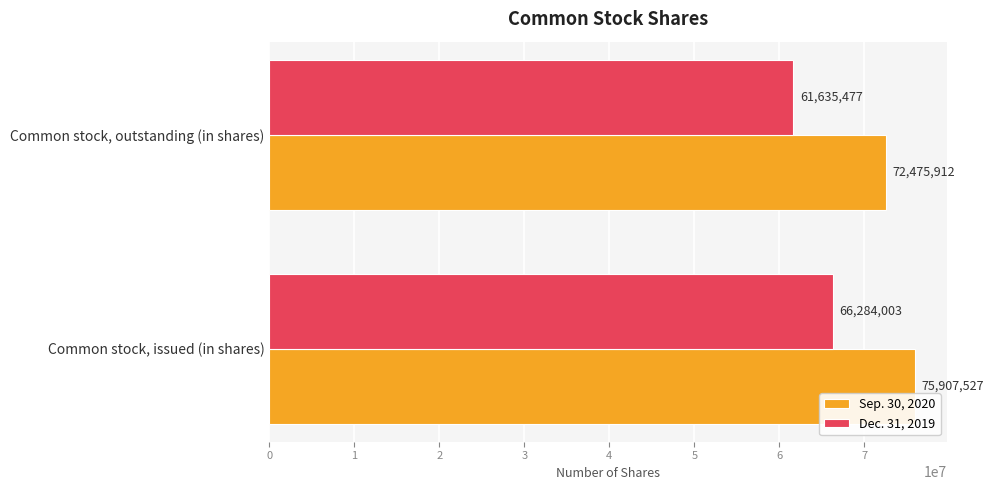

The Dec. 31, 2019 series shows 66284003 at Common stock, issued (in shares). True or false?

True